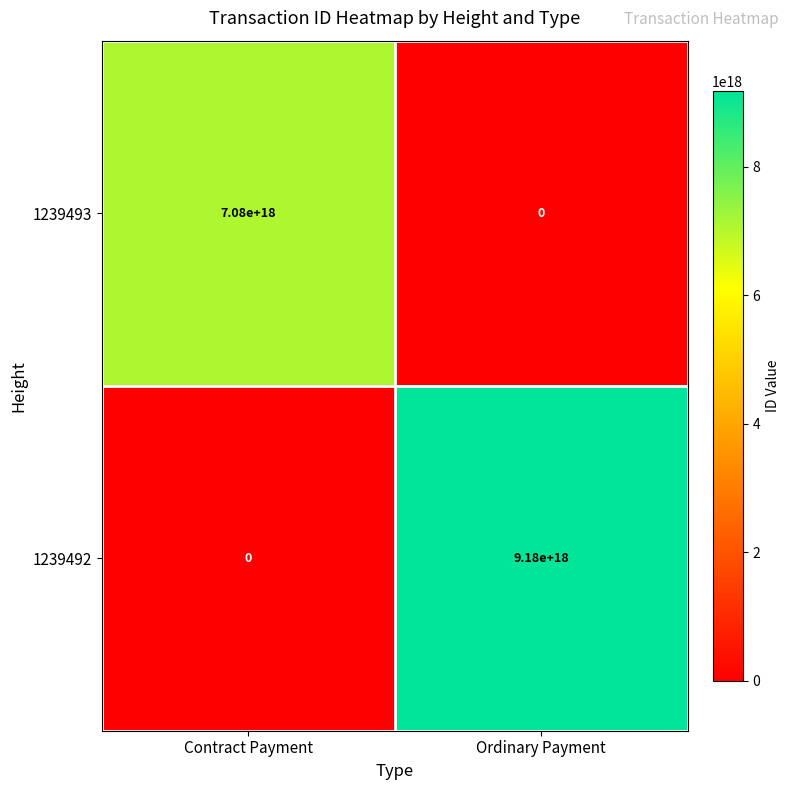

Rank the series by their maximum value, from lowest to highest.

1239493, 1239492